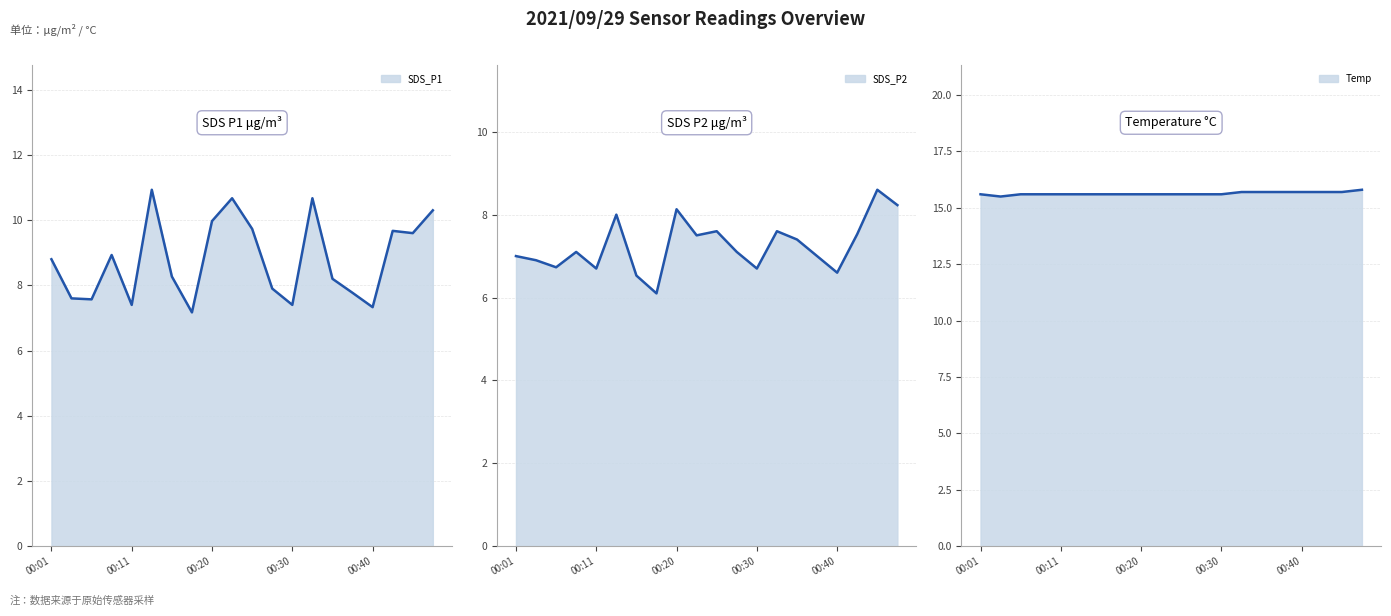

The value of SDS_P2 at 00:11 is 6.7. True or false?

True